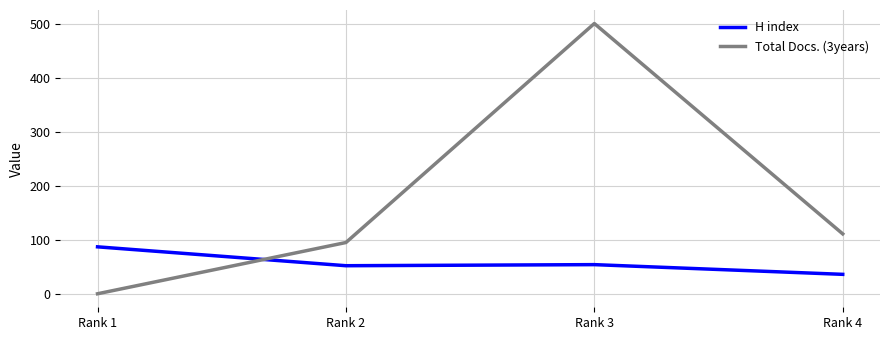

How many times do Total Docs. (3years) and H index cross each other?

1